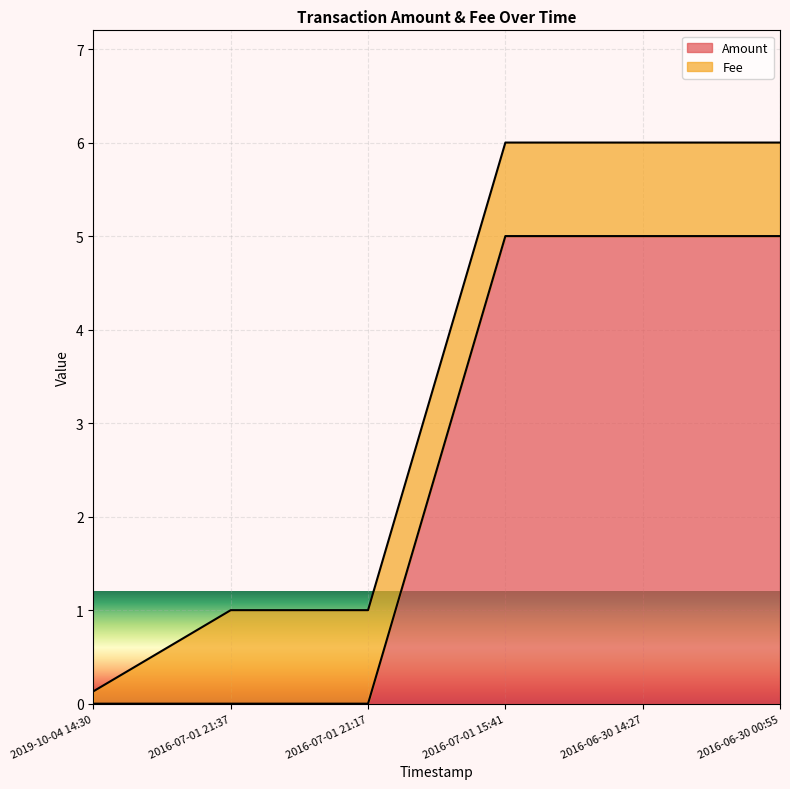

What is the difference between the values at 2016-06-30 00:55 and 2016-07-01 21:37?

5.0